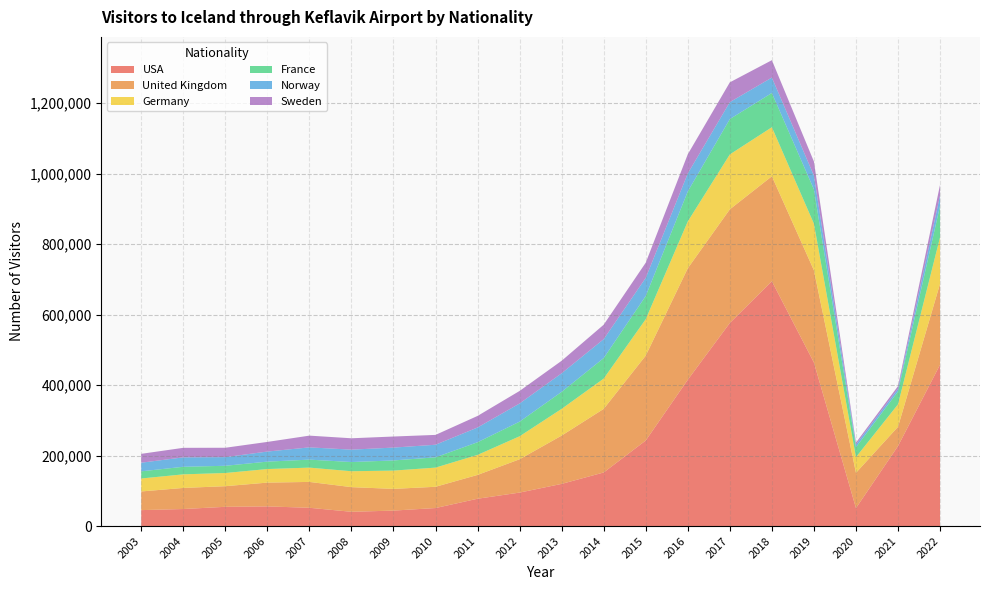

Reading left to right, list all the values displayed in this chart.

USA: 2003=45242	2004=48366	2005=54631	2006=55800	2007=51909	2008=40495	2009=43909	2010=51166	2011=77561	2012=95026	2013=119712	2014=152104	2015=242805	2016=415287	2017=576403	2018=694814	2019=464059	2020=50958	2021=227093	2022=458014
United Kingdom: 2003=52973	2004=59856	2005=58560	2006=67530	2007=73391	2008=69982	2009=61619	2010=60326	2011=67608	2012=94599	2013=137108	2014=180503	2015=241024	2016=316395	2017=322543	2018=297963	2019=261805	2020=100147	2021=54637	2022=229843
Germany: 2003=36807	2004=38539	2005=37387	2006=38489	2007=40556	2008=45120	2009=51879	2010=54377	2011=56815	2012=65179	2013=75814	2014=85915	2015=103384	2016=132789	2017=155813	2018=139155	2019=132155	2020=44447	2021=63775	2022=131812
France: 2003=20345	2004=21482	2005=20516	2006=21073	2007=22671	2008=26161	2009=28818	2010=29255	2011=35957	2012=41570	2013=48313	2014=58293	2015=65822	2016=85221	2017=100374	2018=97224	2019=97507	2020=28188	2021=36560	2022=89376
Norway: 2003=24417	2004=26746	2005=24541	2006=28540	2007=34779	2008=35122	2009=36485	2010=35662	2011=41802	2012=51534	2013=52707	2014=53647	2015=51402	2016=51012	2017=47958	2018=43735	2019=39133	2020=7731	2021=7440	2022=29295
Sweden: 2003=25211	2004=27045	2005=26602	2006=27365	2007=33356	2008=32259	2009=31421	2010=27944	2011=32835	2012=35601	2013=35491	2014=40992	2015=43096	2016=54515	2017=56229	2018=49316	2019=39853	2020=5329	2021=7719	2022=30447